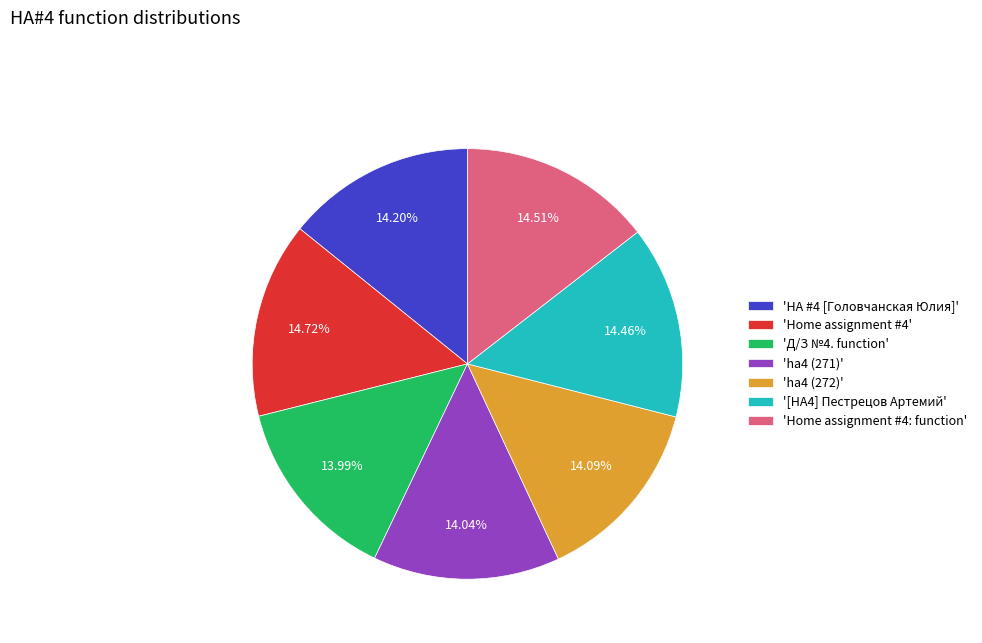

Approximately how many times larger is the value at 'ha4 (271)' compared to 'HA #4 [Головчанская Юлия]'?

1.0